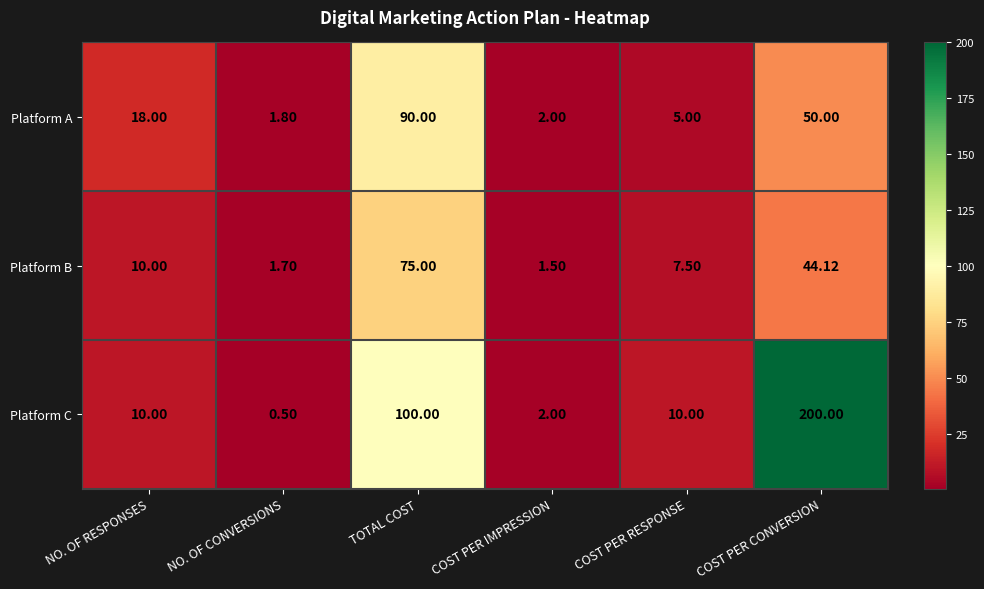

Where is Platform C nearest to the value 100?

TOTAL COST